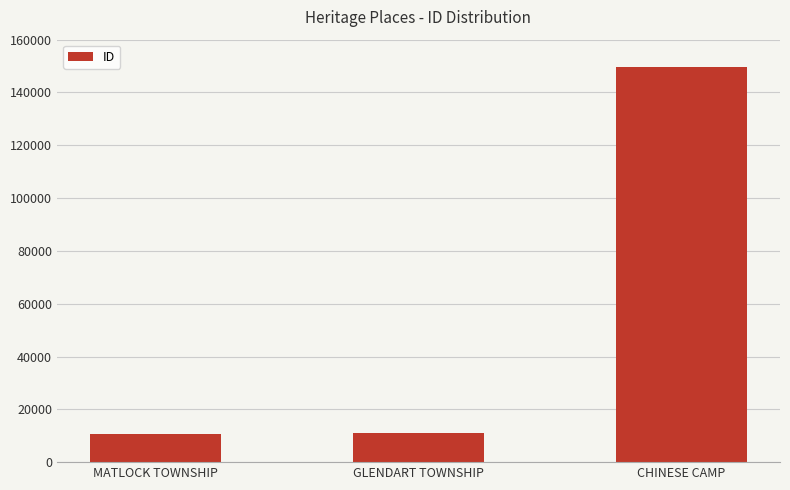

Which label corresponds to the largest value in the chart?

CHINESE CAMP